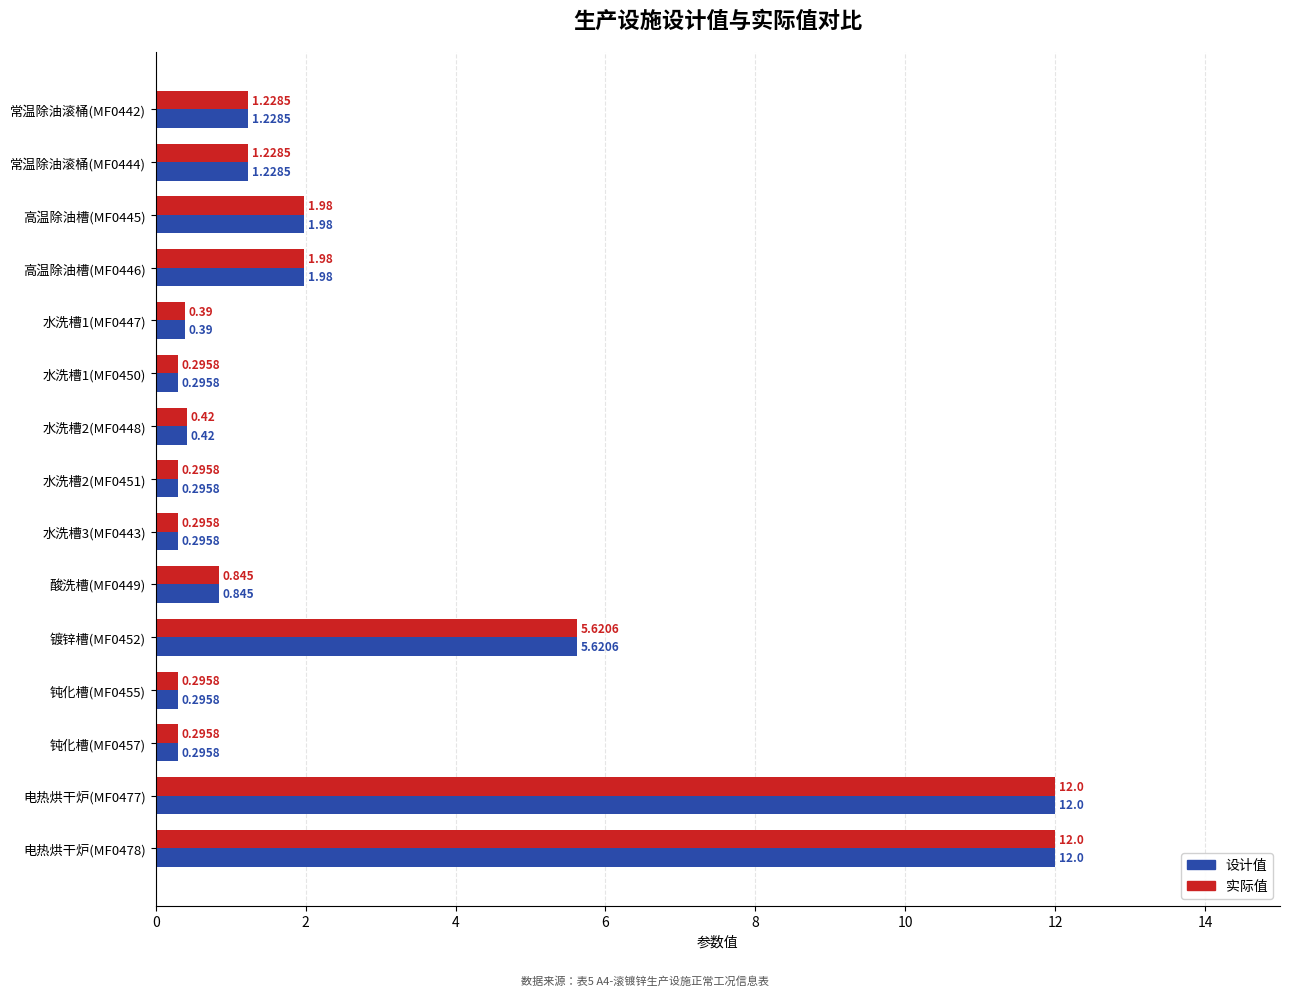

What is the value of the 设计值 bar at the 5th from the left?

0.4